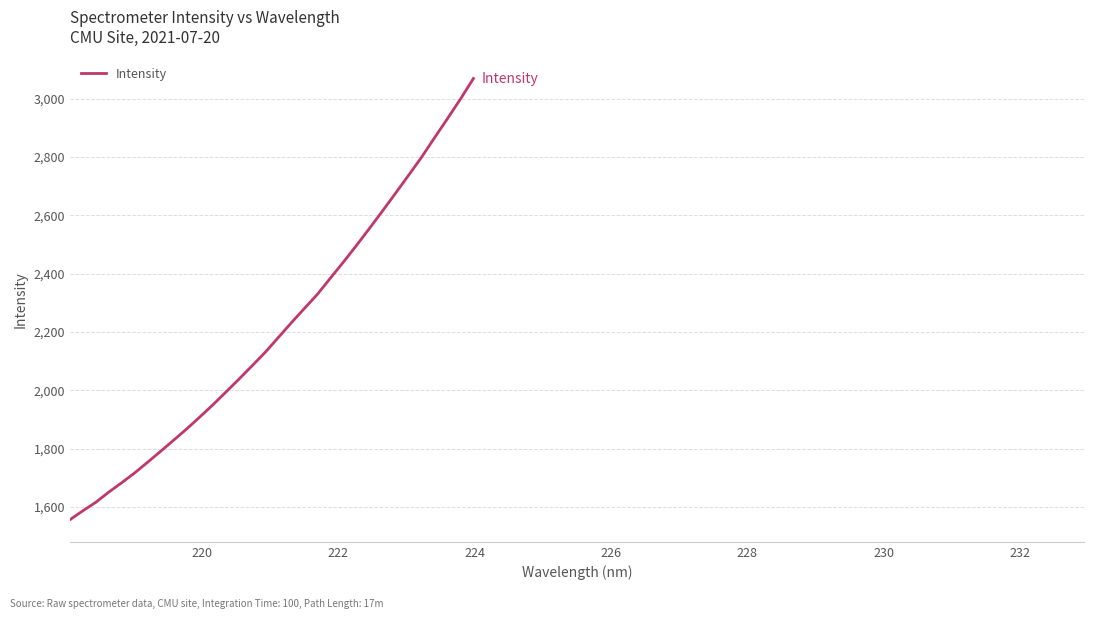

What is the smallest value displayed?

1555.7